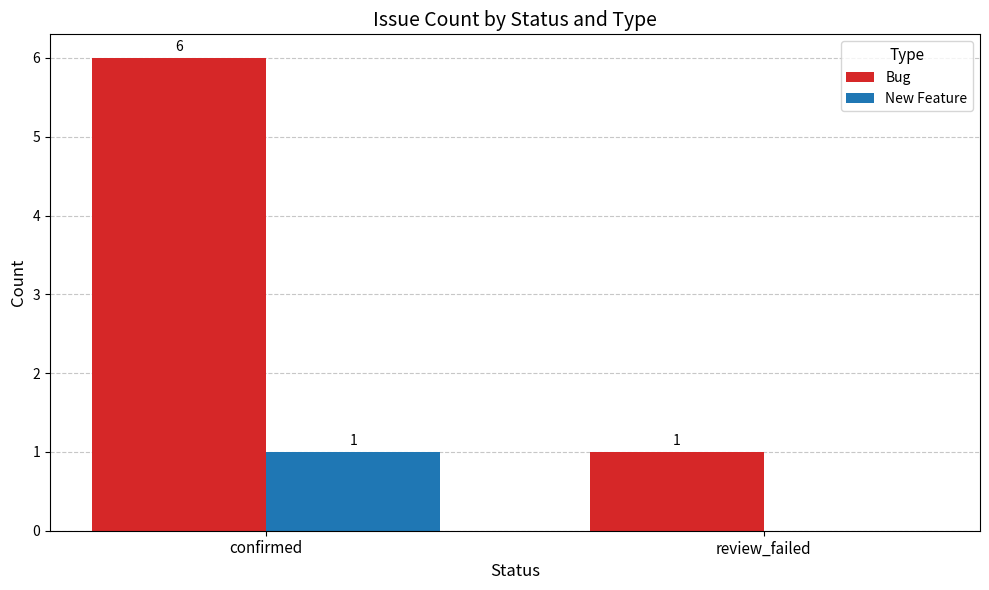

How many categories are shown in the chart?

2